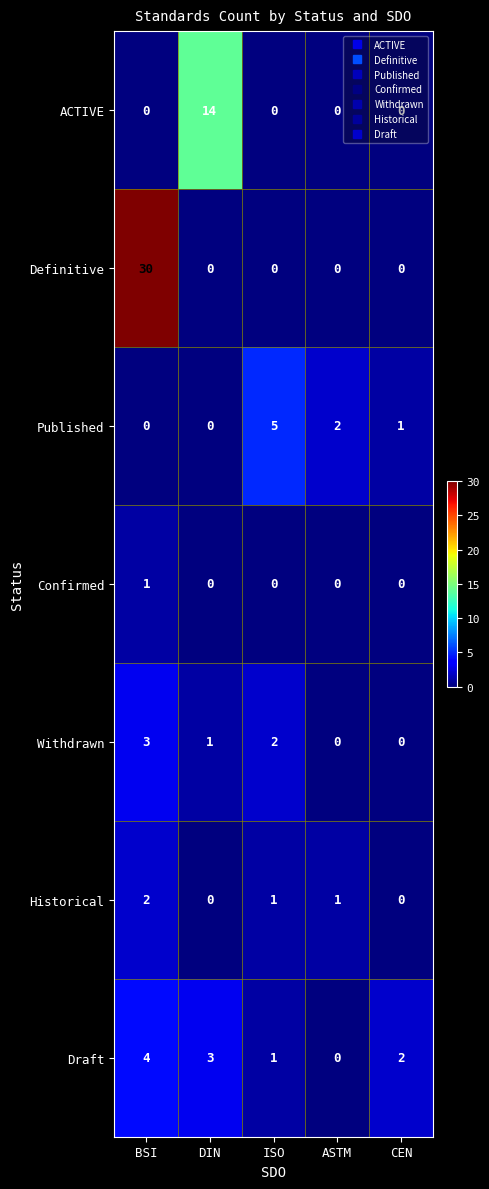

List the series in order of their peak value, lowest first.

Confirmed, Historical, Withdrawn, Draft, Published, ACTIVE, Definitive